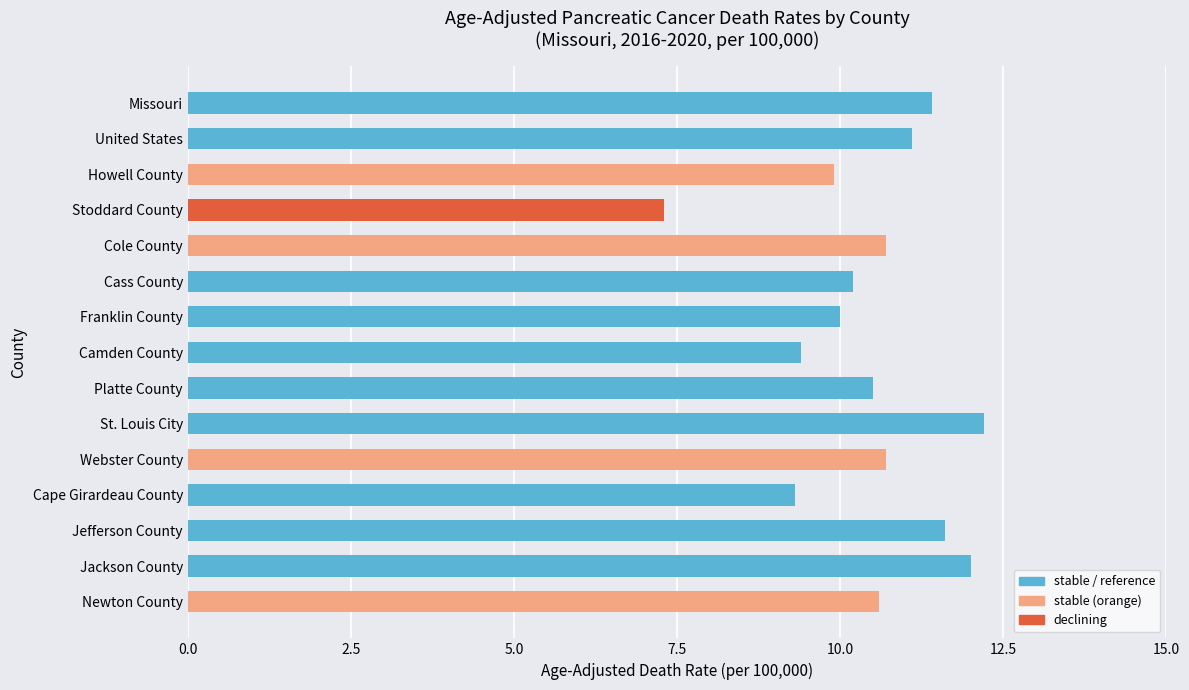

What is the change in value from United States to Platte County?

-0.6